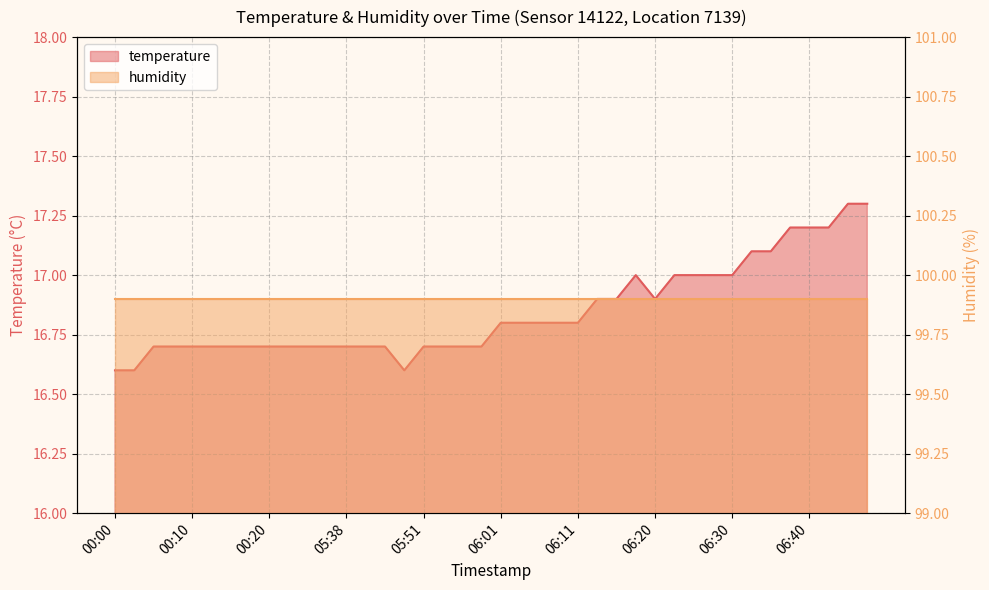

Which has a higher value, 06:38 or 05:44?

06:38